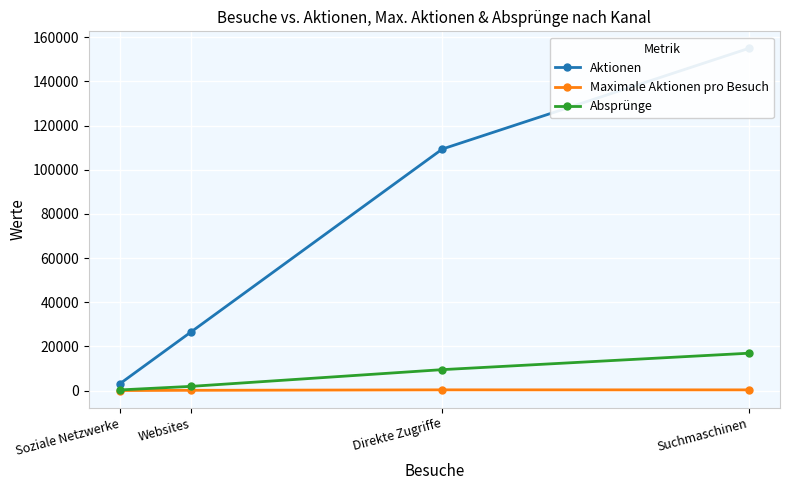

What is the difference between the Maximale Aktionen pro Besuch values at Direkte Zugriffe and Soziale Netzwerke?

307